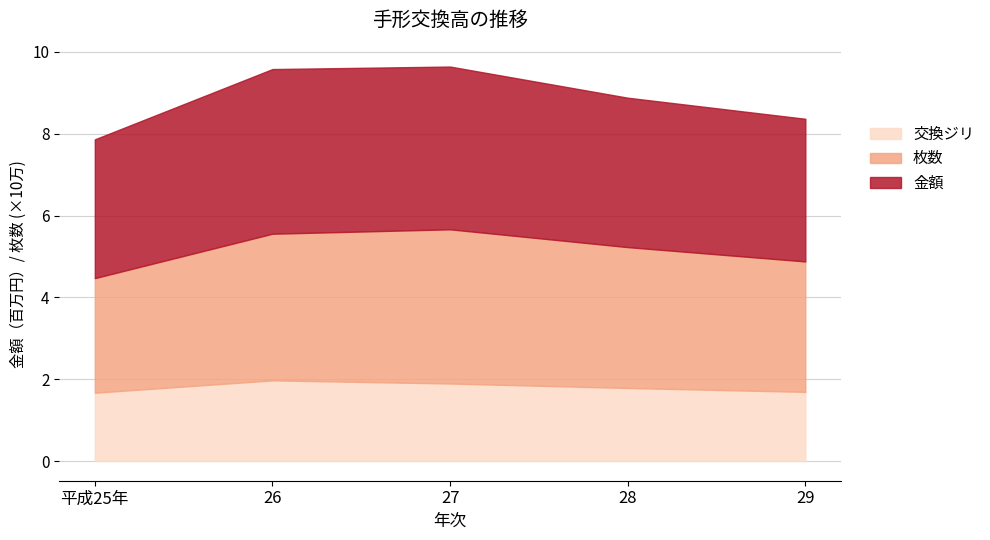

What is the difference between the maximum and minimum values in the 交換ジリ series?

0.3